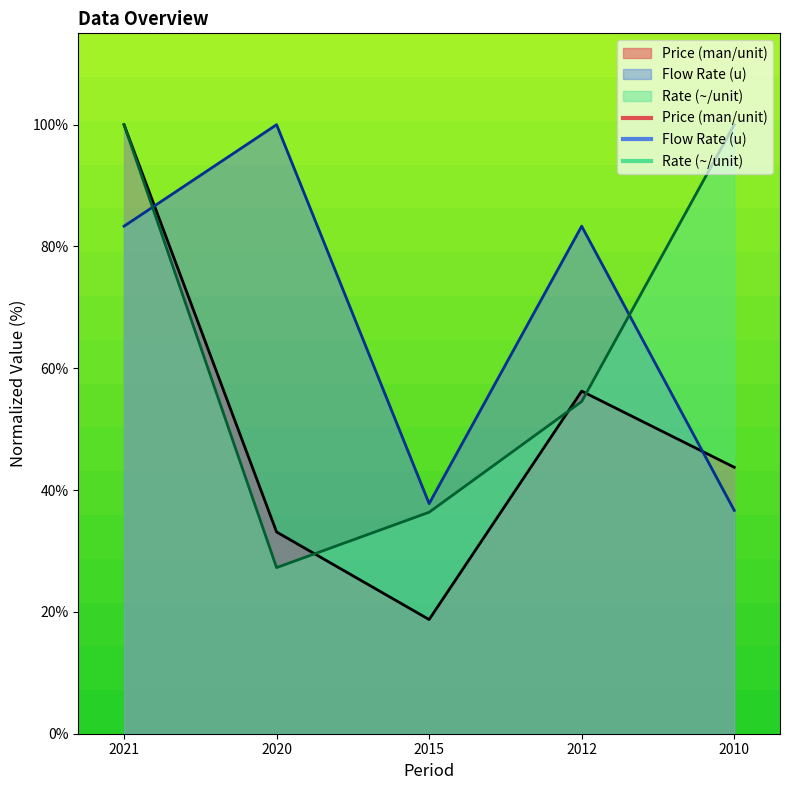

True or false: the data shows 33.1 at 2020.

True